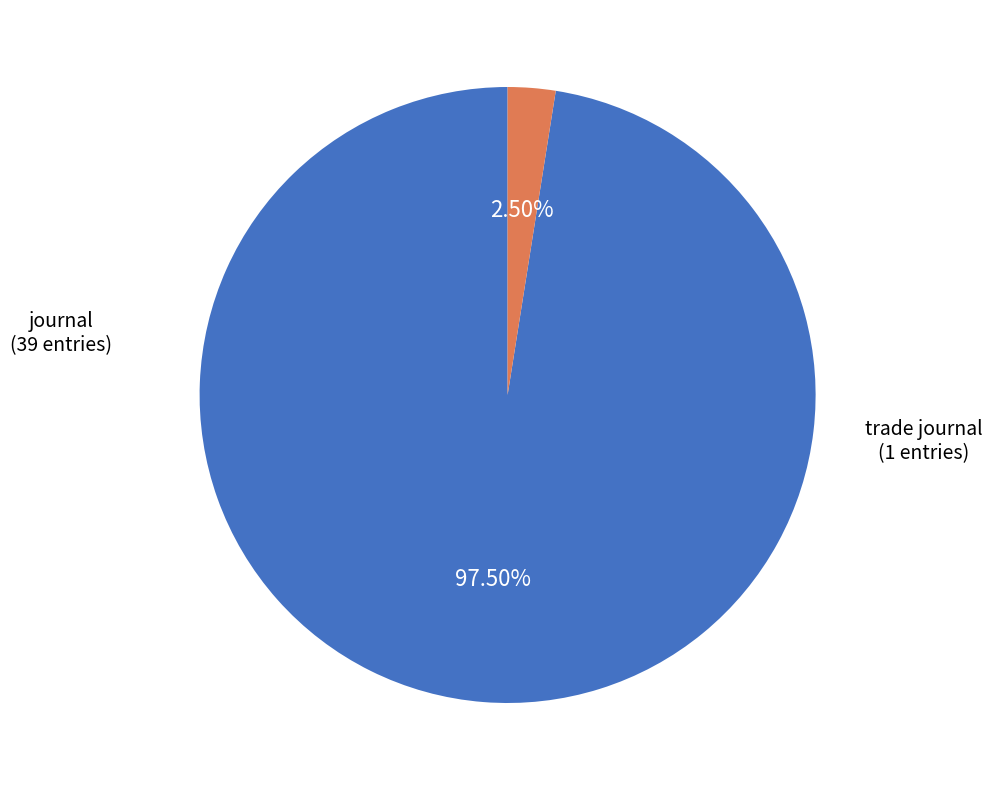

Does any single category account for the majority?

Yes